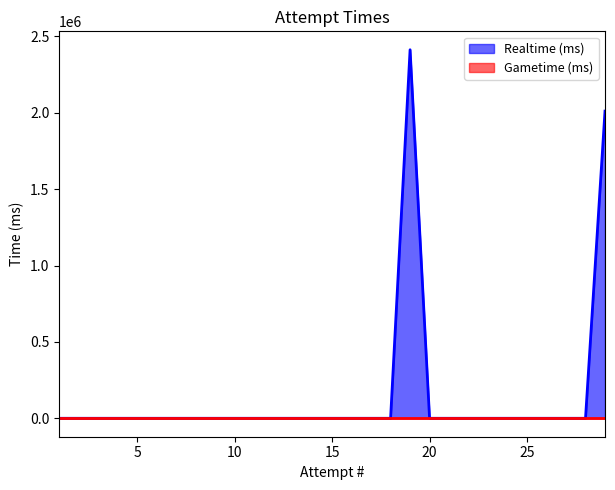

At which category does the chart reach its peak across all series?

19